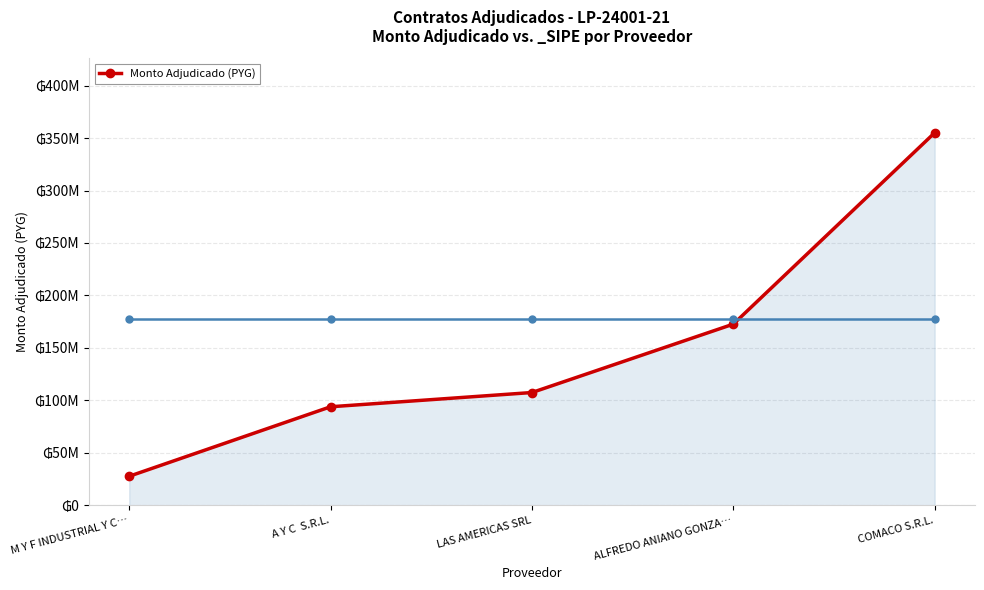

Is this an area chart (filled region under the line)?

Yes